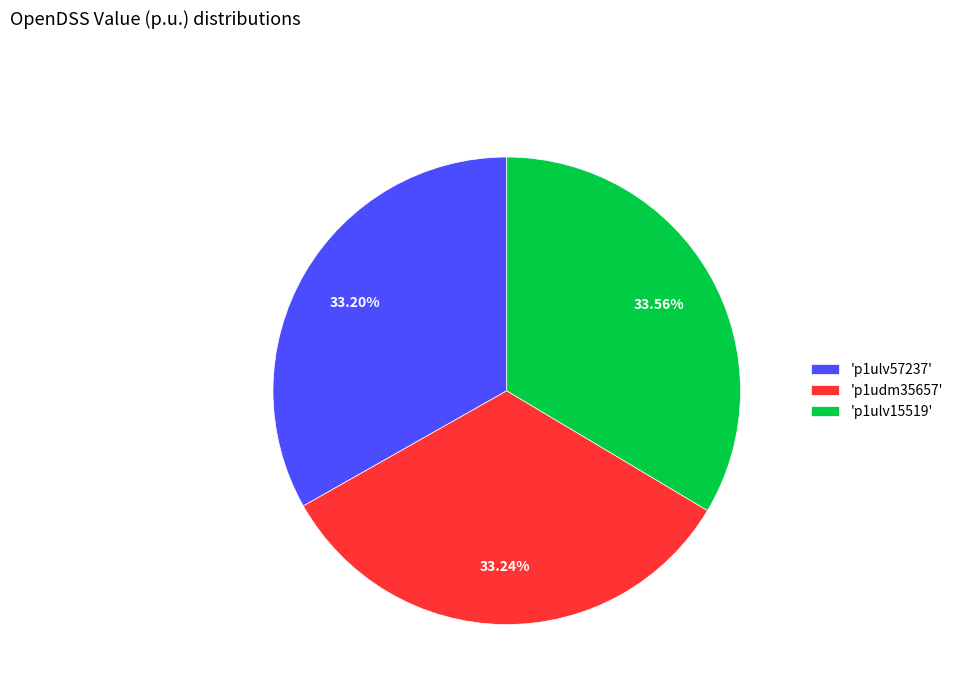

What is the ratio of the value at 'p1ulv57237' to the value at 'p1udm35657'?

1.0